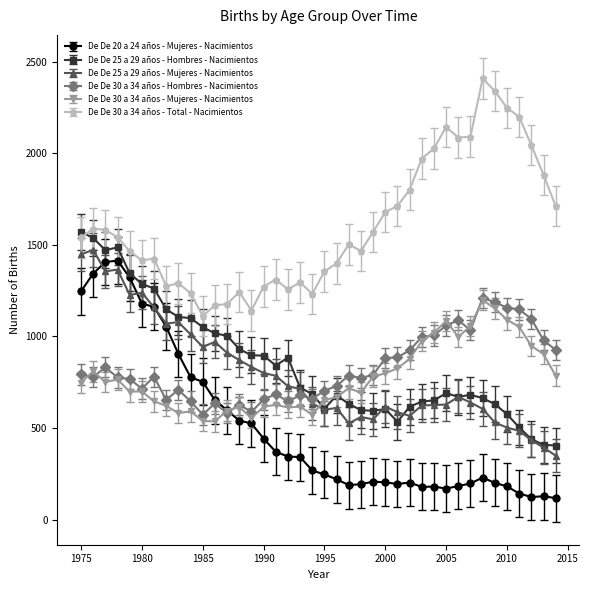

What is the value of the De De 30 a 34 años - Total - Nacimientos point at the 21st from the left?

1355